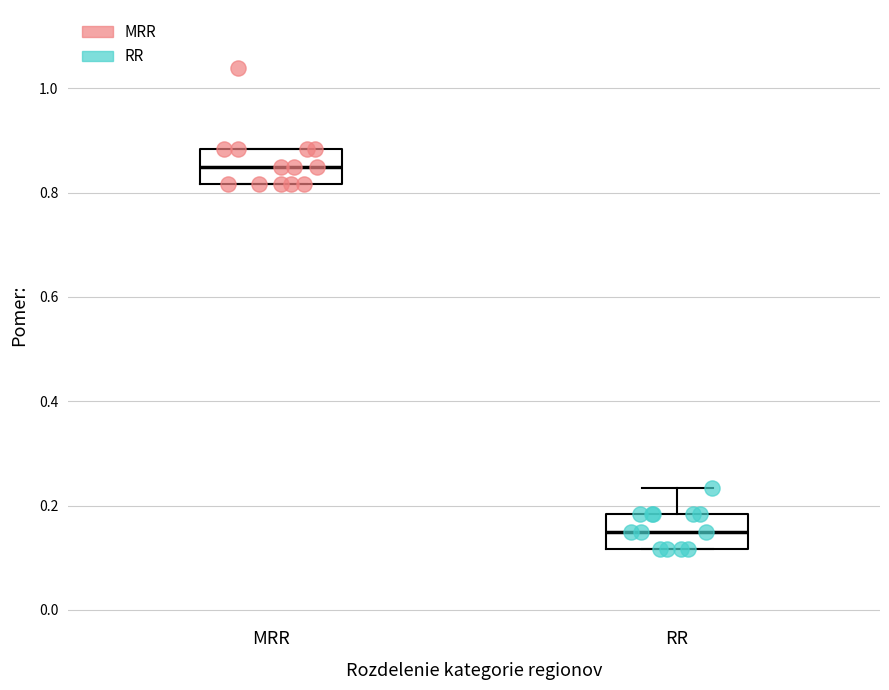

Which box has the highest median line?

MRR